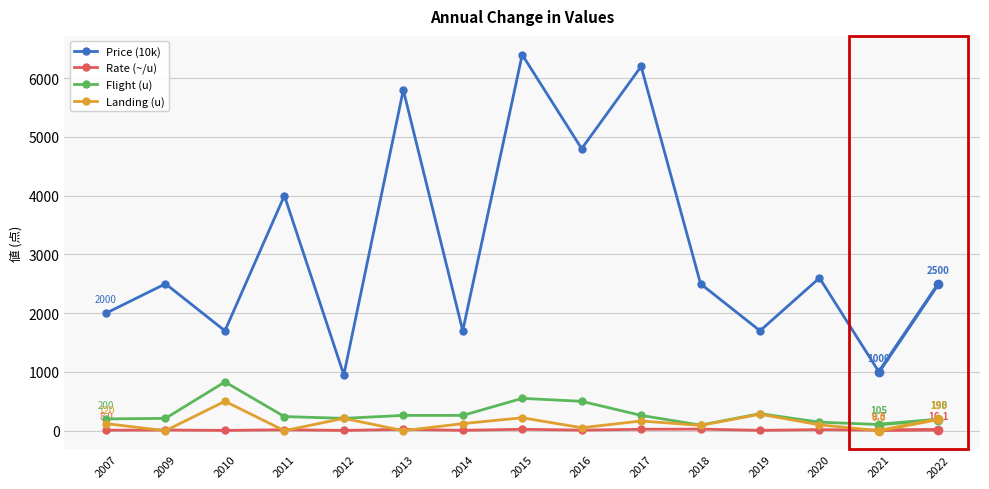

Is the value of Flight (u) at 2012 greater than the value of Rate (~/u) at 2020?

Yes